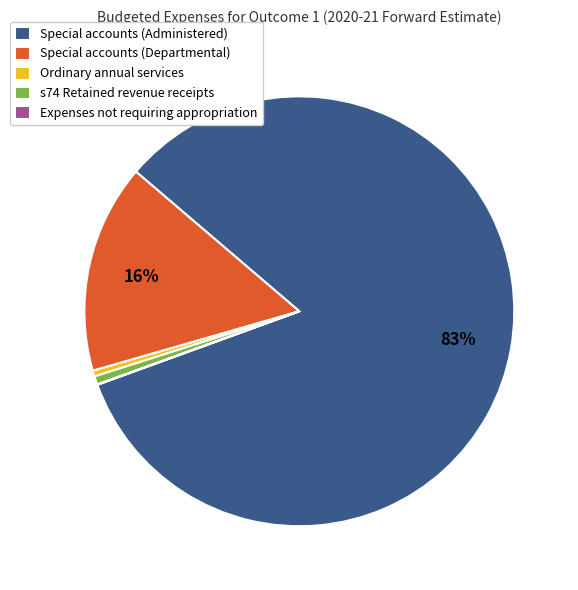

To the nearest percent, what is the difference between the largest and smallest slice percentages?

83%